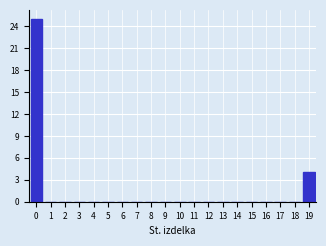

Reading right to left, what are all the values shown in this chart?

19=4	18=0	17=0	16=0	15=0	14=0	13=0	12=0	11=0	10=0	9=0	8=0	7=0	6=0	5=0	4=0	3=0	2=0	1=0	0=25